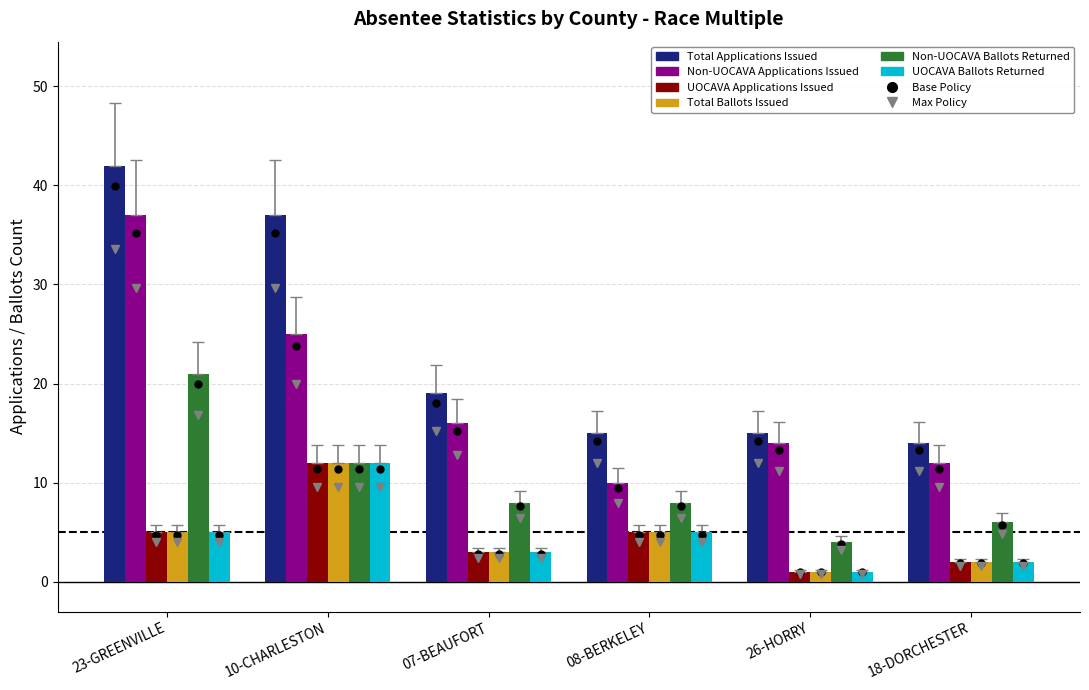

Where is Non-UOCAVA Applications Issued nearest to the value 23?

10-CHARLESTON